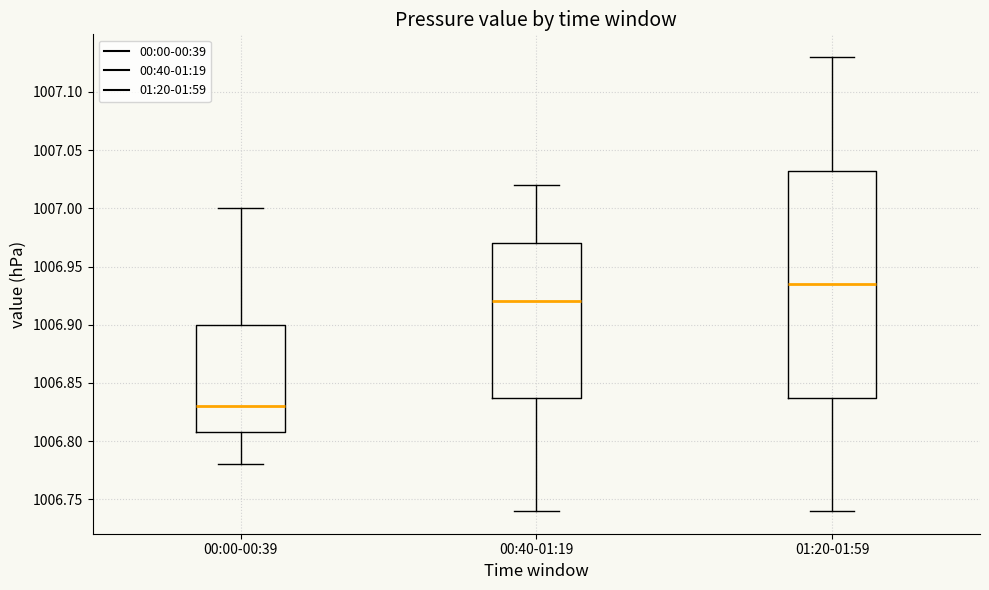

Which box's median line is the highest?

01:20-01:59